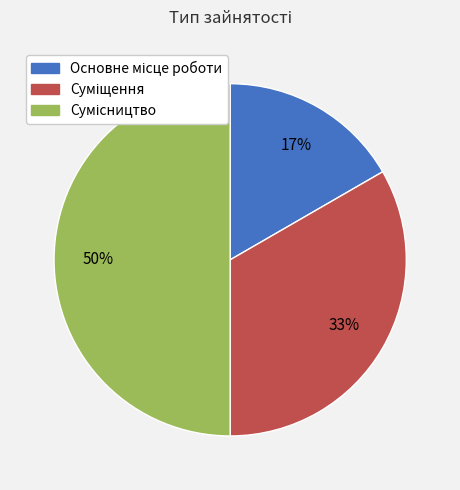

To the nearest percent, what is the average slice percentage?

33%